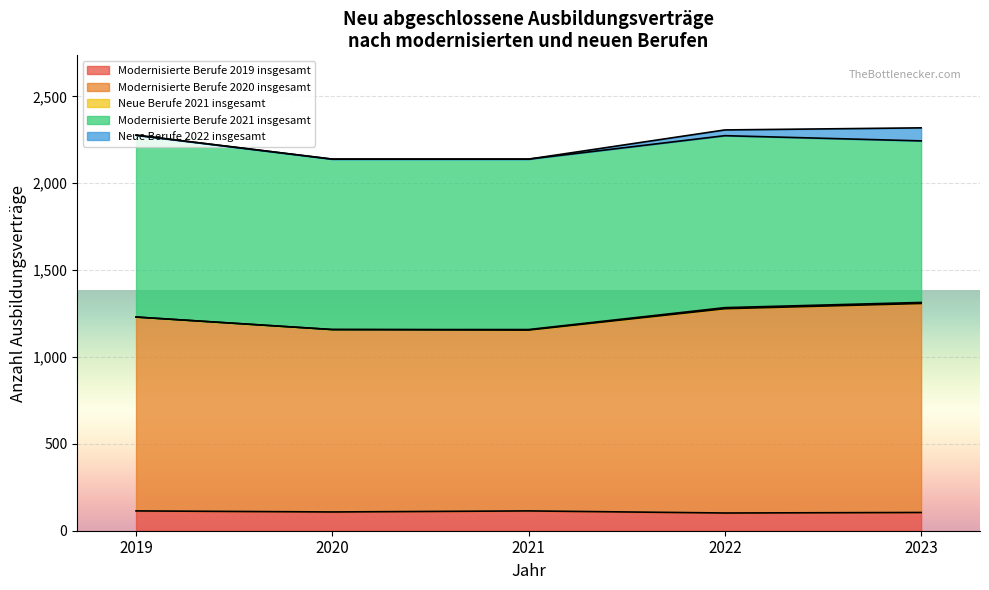

The value of Modernisierte Berufe 2019 insgesamt at 2021 is 114. True or false?

True